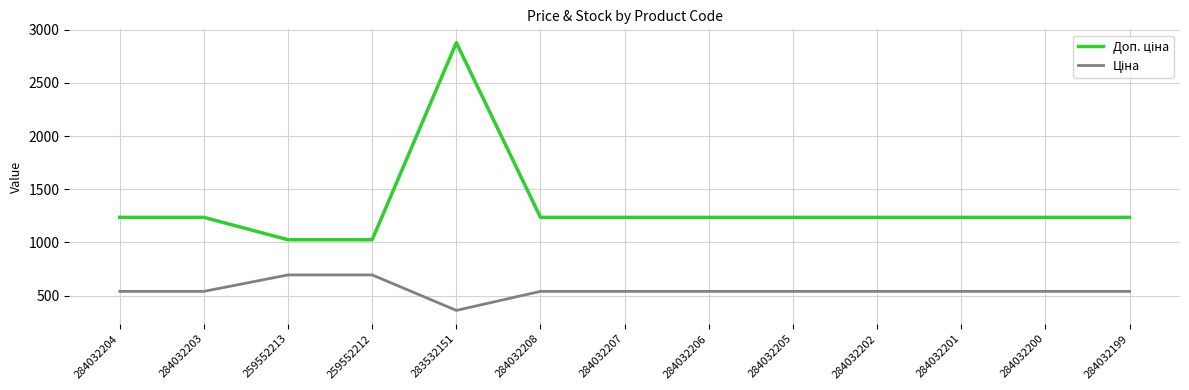

What is the minimum value shown in the chart?

359.9